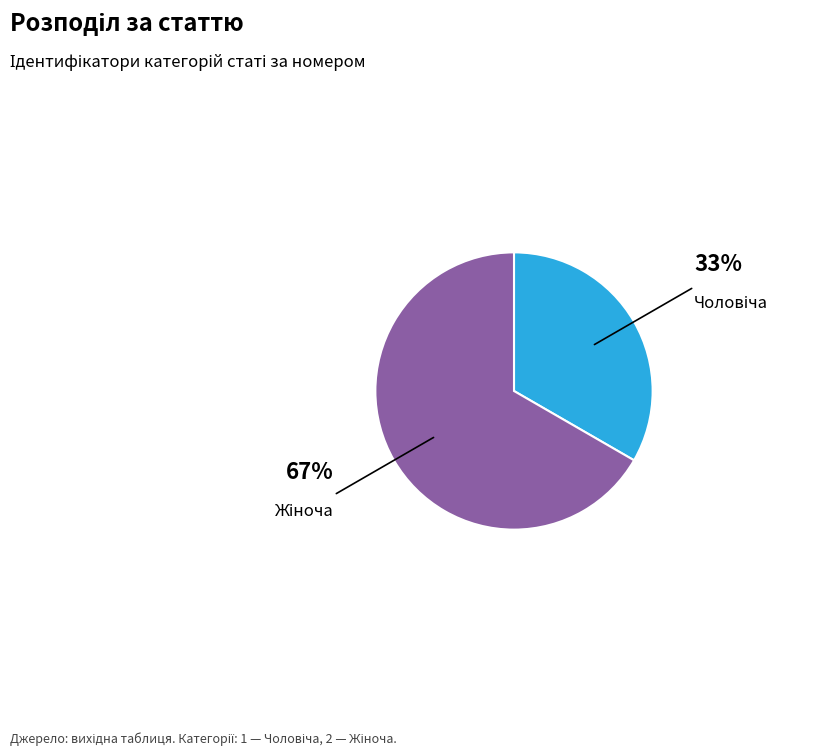

Does any single category account for the majority?

Yes